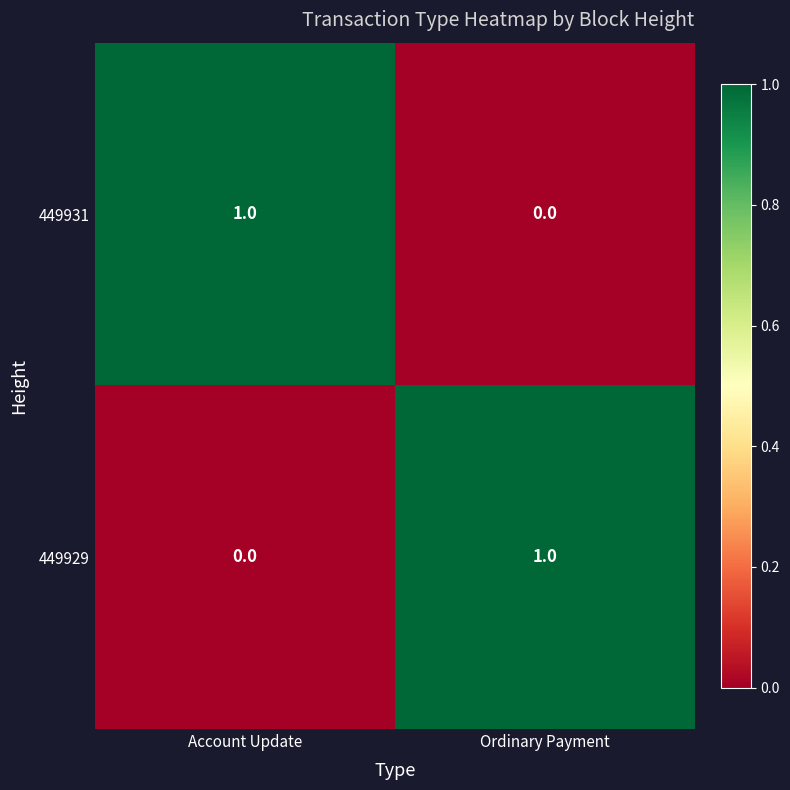

The value of 449929 at Account Update is 0. True or false?

True